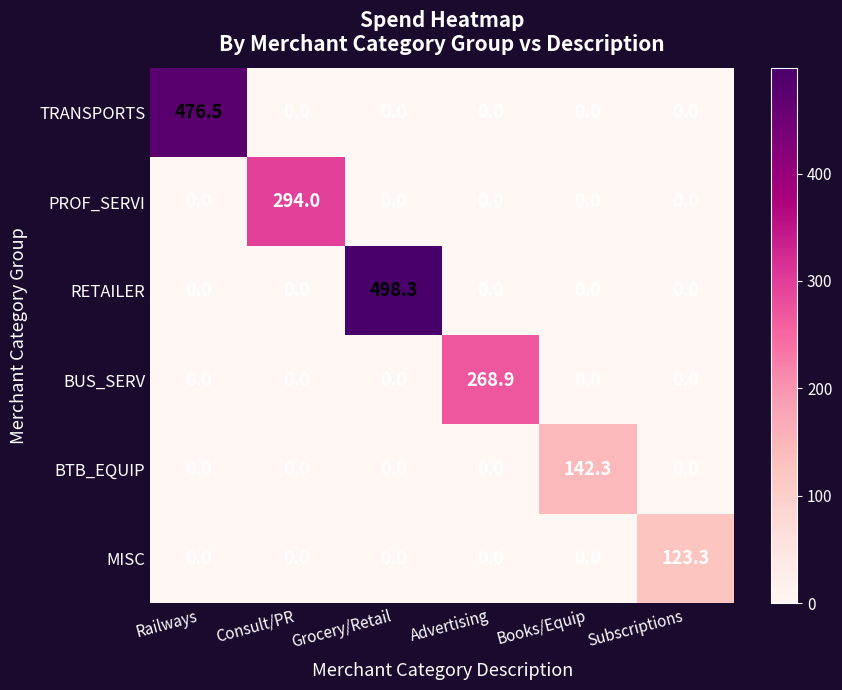

How many data points does each series have?

6